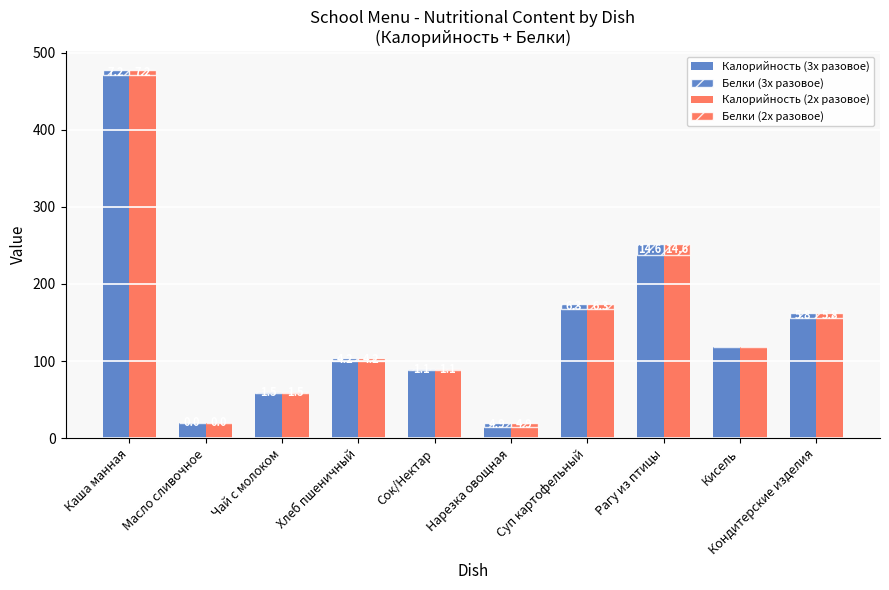

True or false: Белки (3х разовое) has a value of 4.9 at Нарезка овощная.

True